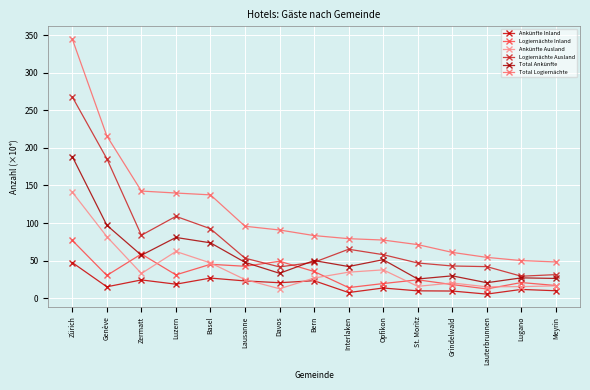

Where is the first local maximum for Ankünfte Inland?

Zermatt